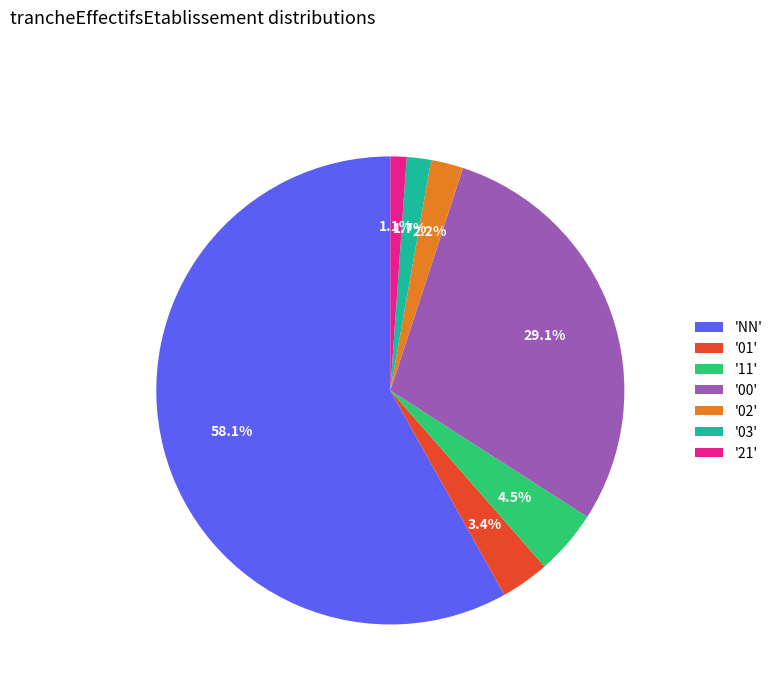

Is '01' the majority of the pie?

No